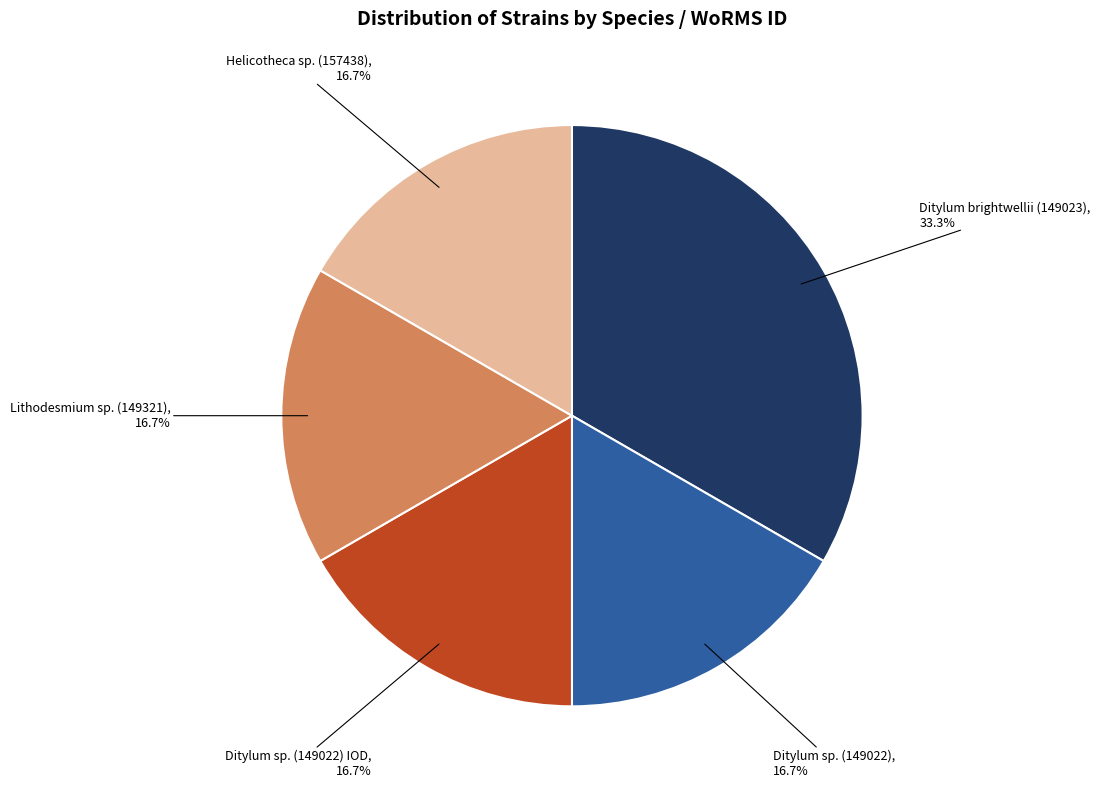

Is there any slice that represents more than half of the pie?

No